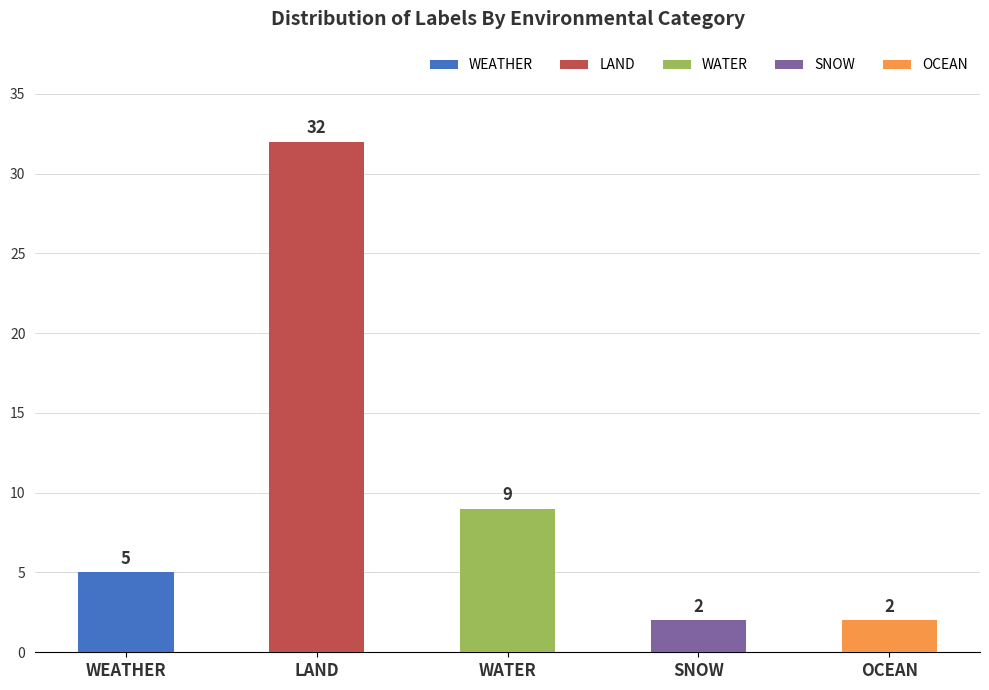

Between WEATHER and WATER, which is larger?

WATER